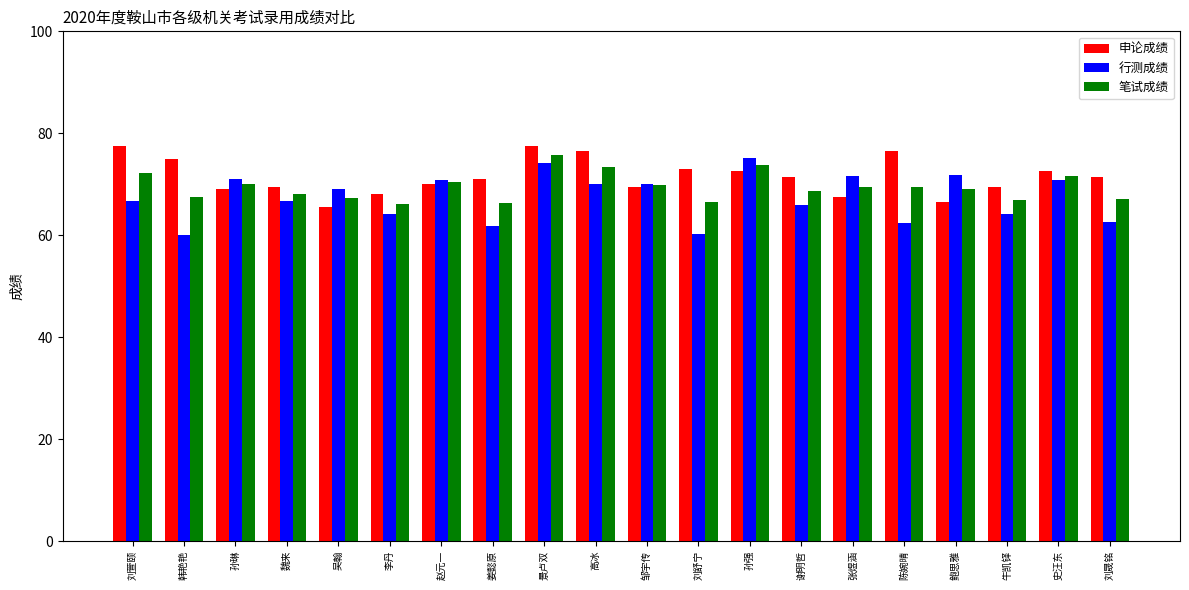

Where does the 行测成绩 series first go above 69?

孙琳